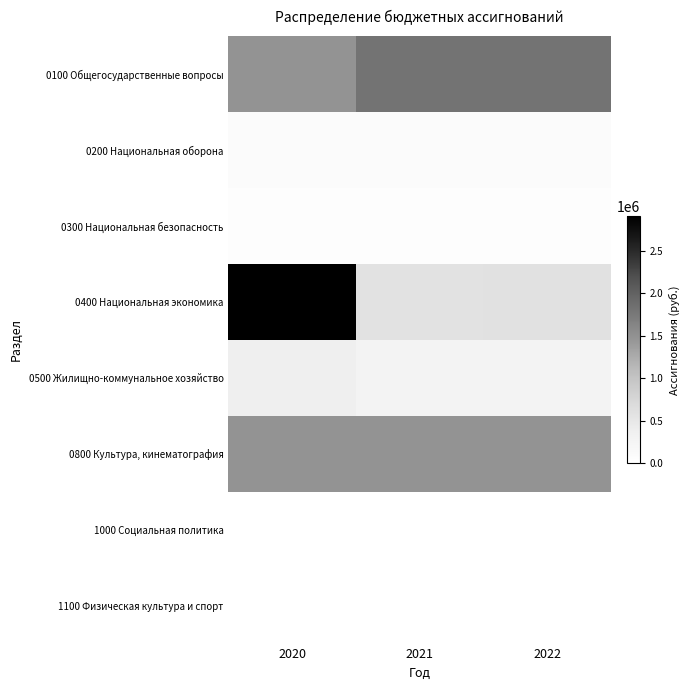

At how many categories does at least one series exceed 1198202?

3